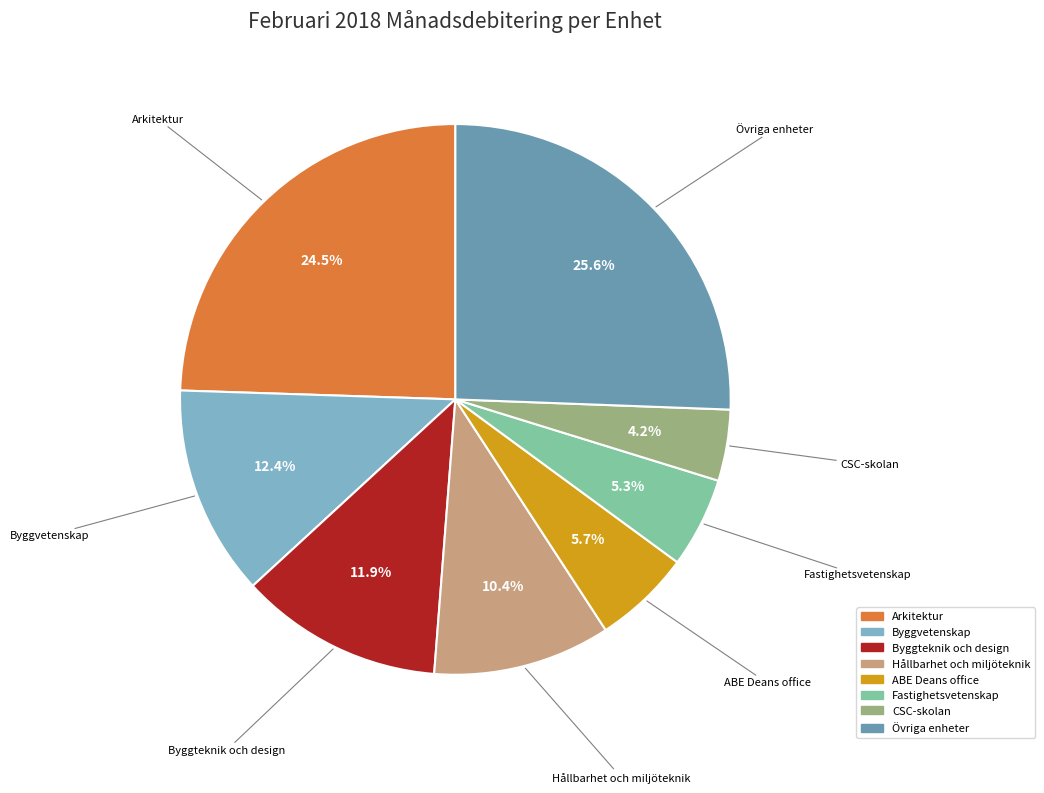

Is there any slice that represents more than half of the pie?

No